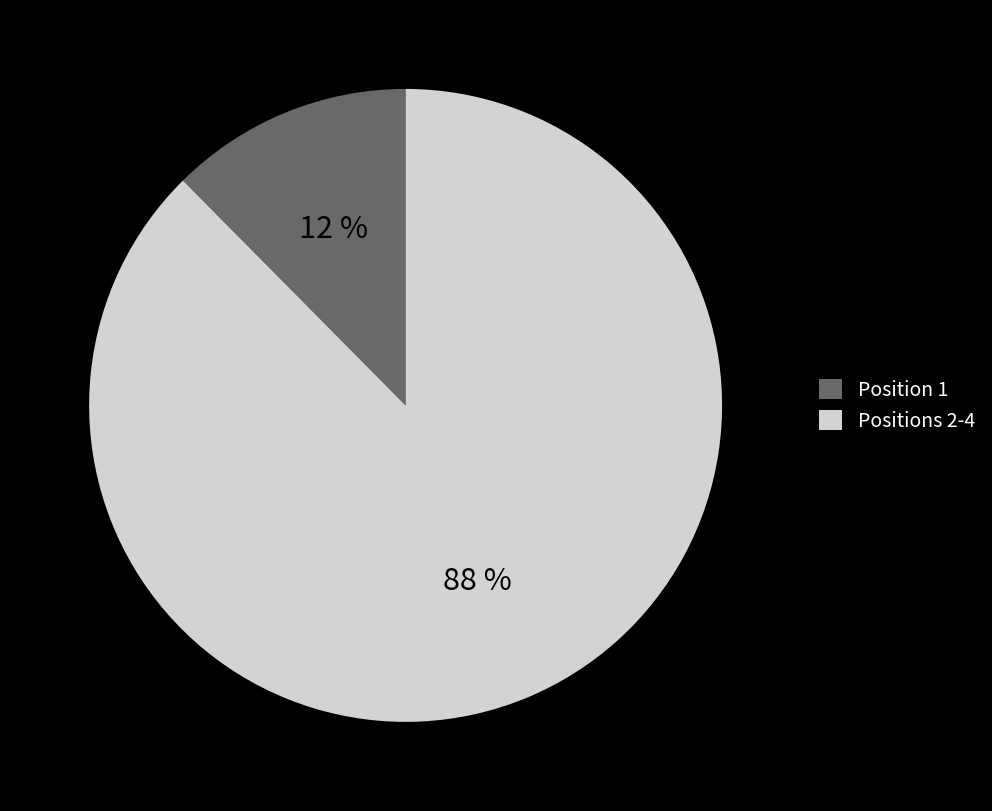

To the nearest percent, what is the average slice percentage?

50%